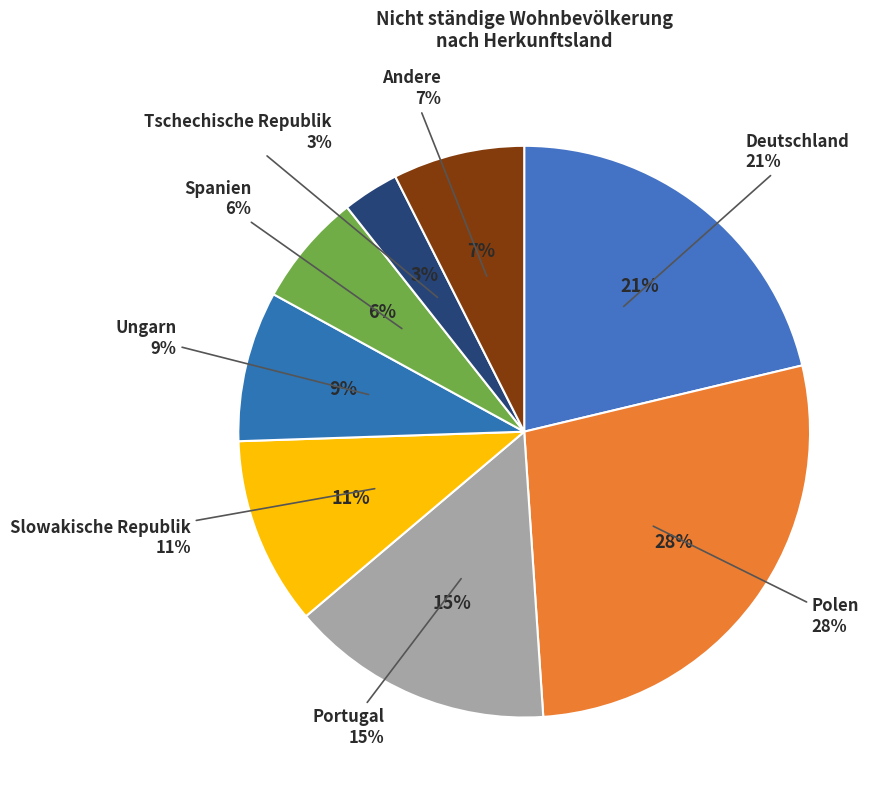

Do Portugal and Spanien together represent more than half of the pie?

No